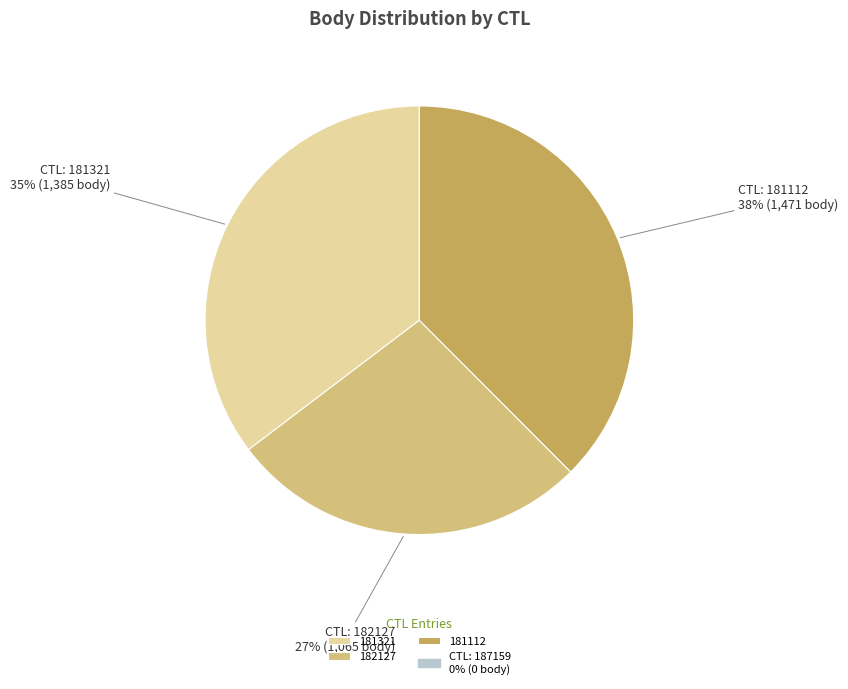

To the nearest percent, what is the average slice percentage?

33%